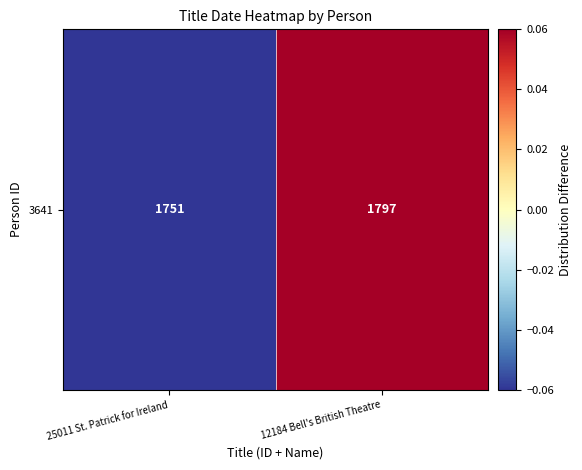

At which category does the chart reach its minimum across all series?

25011 St. Patrick for Ireland